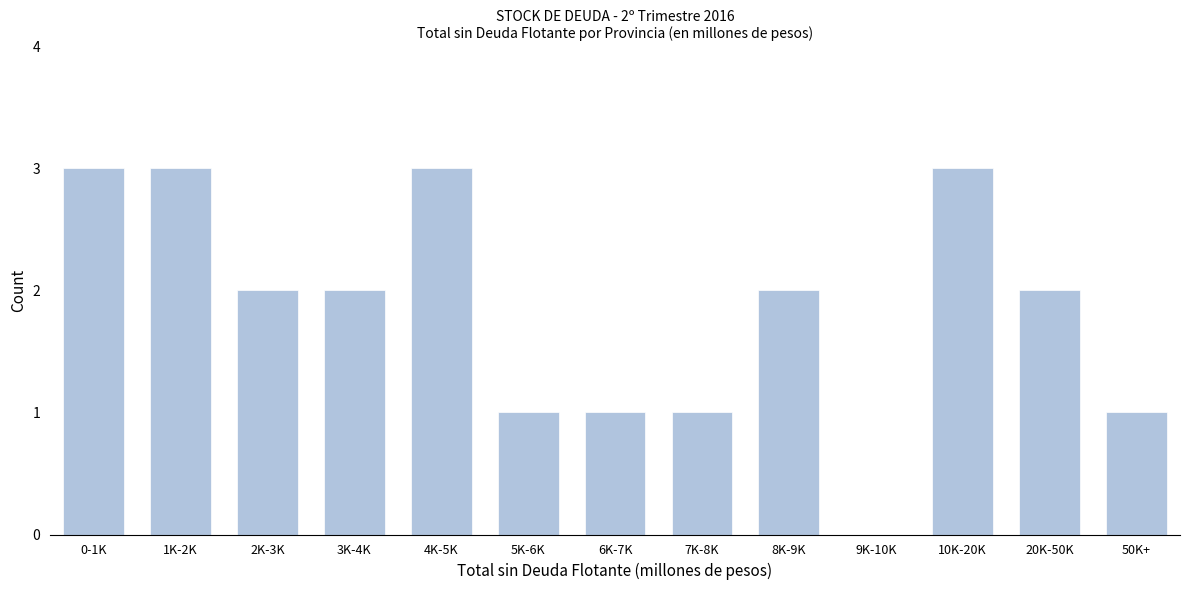

Reading left to right, extract all data points from this chart.

0-1K=3	1K-2K=3	2K-3K=2	3K-4K=2	4K-5K=3	5K-6K=1	6K-7K=1	7K-8K=1	8K-9K=2	9K-10K=0	10K-20K=3	20K-50K=2	50K+=1